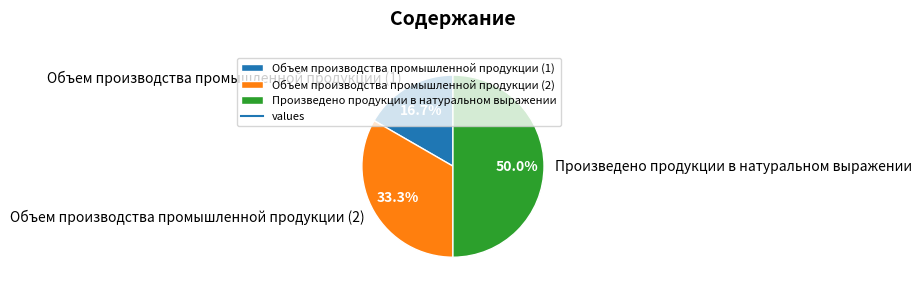

To the nearest percent, what is the difference between the largest and smallest slice percentages?

33%